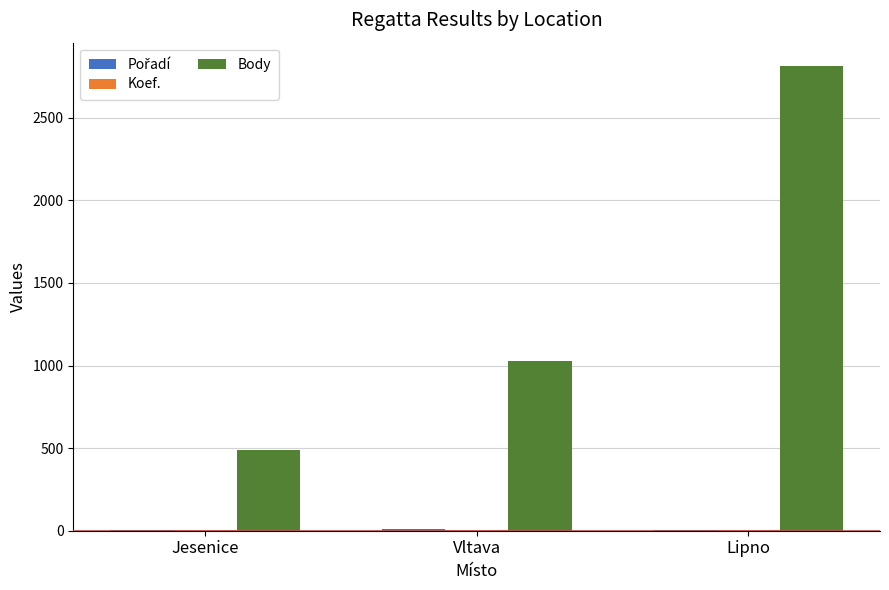

True or false: Body has a value of 1808.6 at Vltava.

False